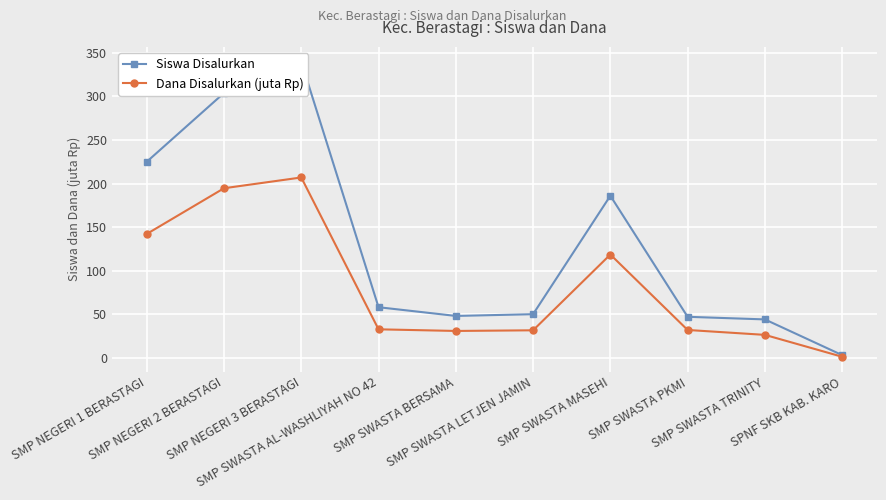

Between SMP SWASTA PKMI and SMP NEGERI 2 BERASTAGI, which is larger?

SMP NEGERI 2 BERASTAGI